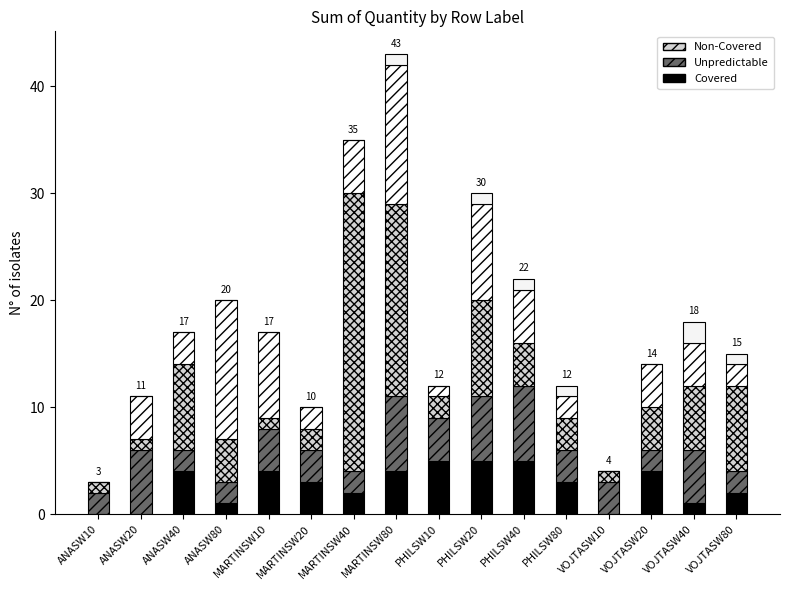

Are the bars horizontal?

No